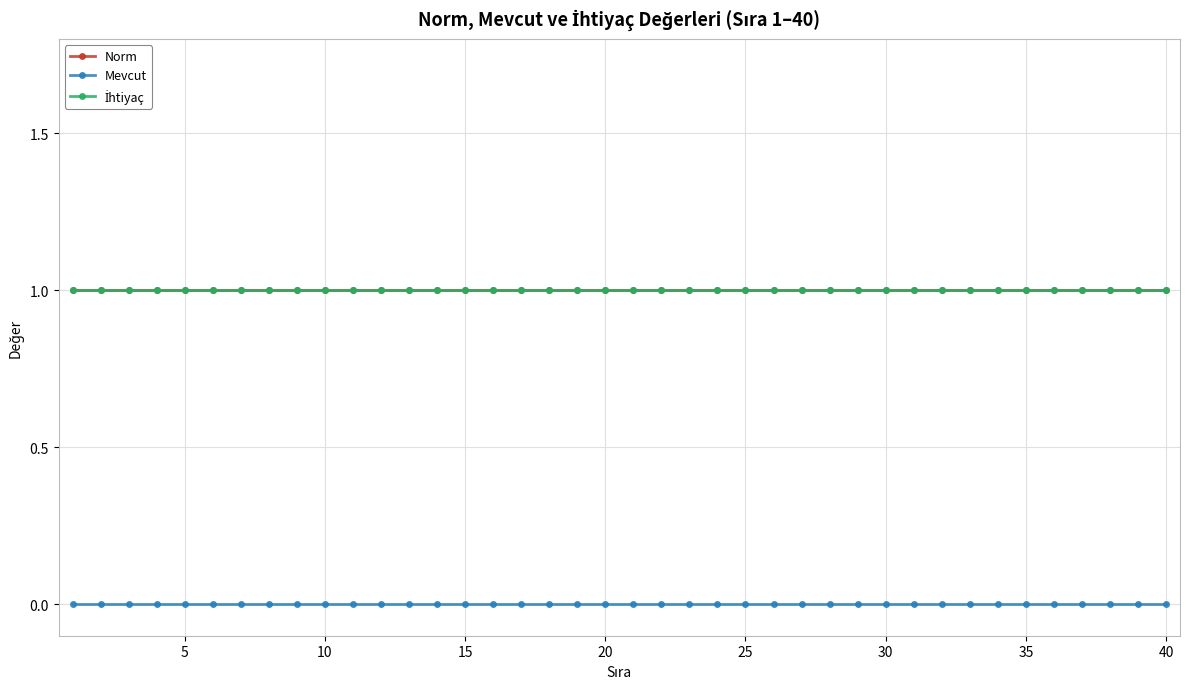

Which series has the largest total across all categories?

Norm